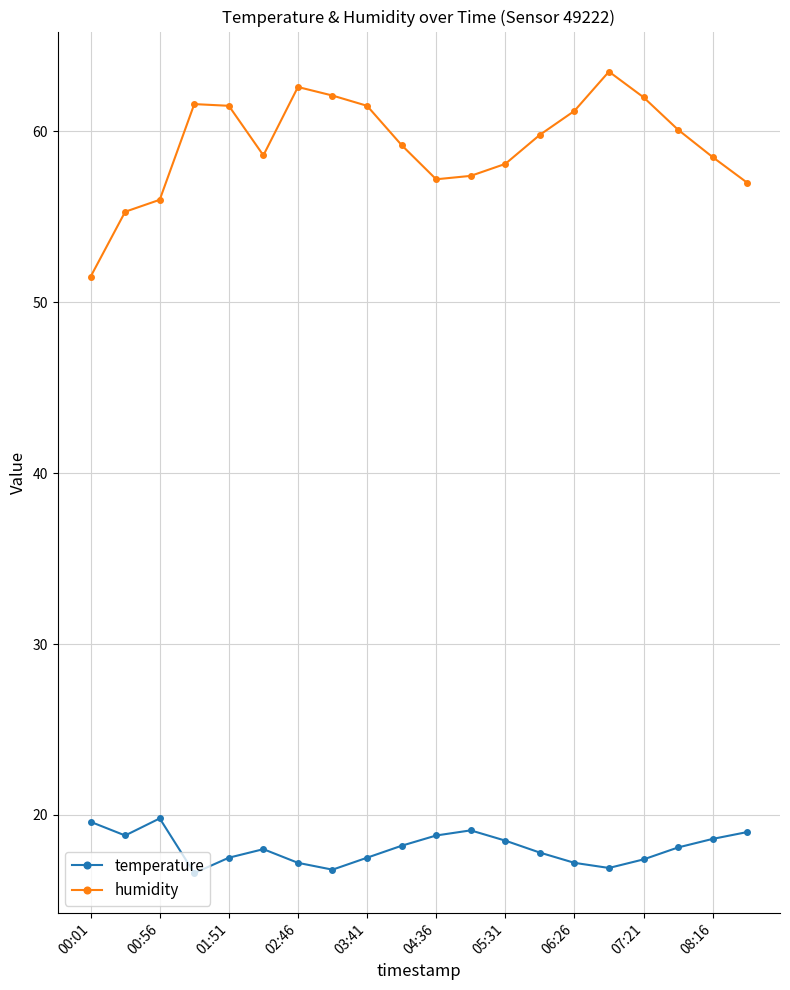

Which series has the widest spread of values?

humidity